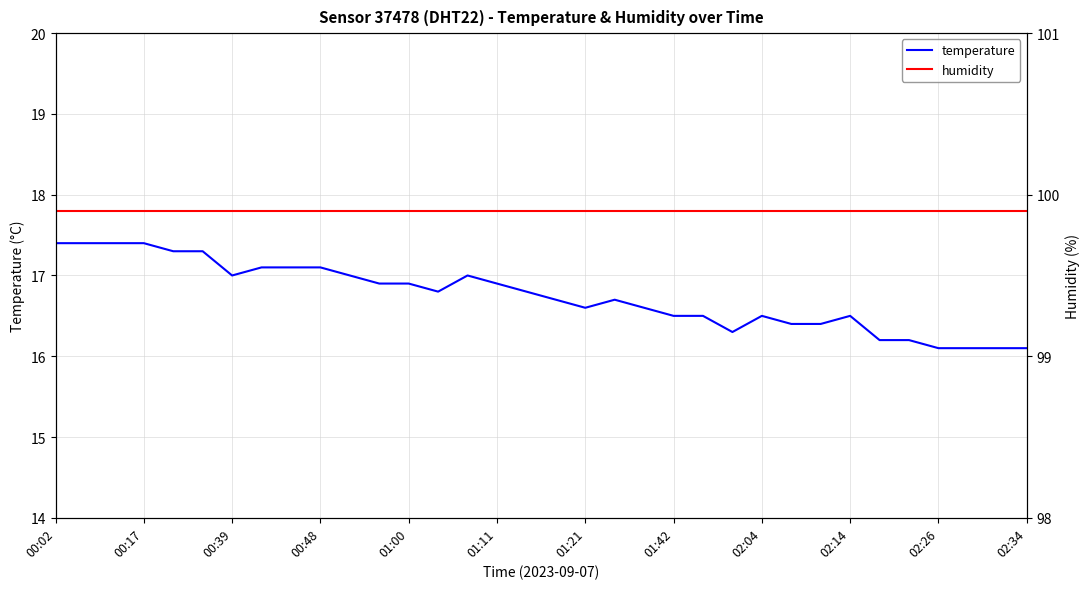

Reading left to right, list all the values displayed in this chart.

temperature: 17.4	17.4	17.4	17.4	17.3	17.3	17.0	17.1	17.1	17.1	17.0	16.9	16.9	16.8	17.0	16.9	16.8	16.7	16.6	16.7	16.6	16.5	16.5	16.3	16.5	16.4	16.4	16.5	16.2	16.2	16.1	16.1	16.1	16.1
humidity: 99.9	99.9	99.9	99.9	99.9	99.9	99.9	99.9	99.9	99.9	99.9	99.9	99.9	99.9	99.9	99.9	99.9	99.9	99.9	99.9	99.9	99.9	99.9	99.9	99.9	99.9	99.9	99.9	99.9	99.9	99.9	99.9	99.9	99.9